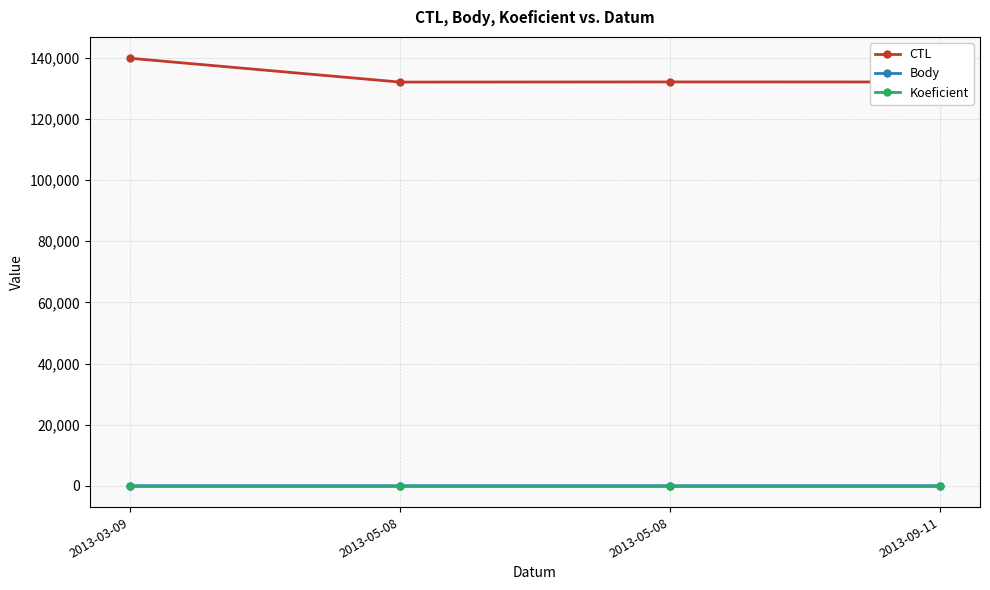

What is the value of the CTL point at the 2nd from the left?

132108.0